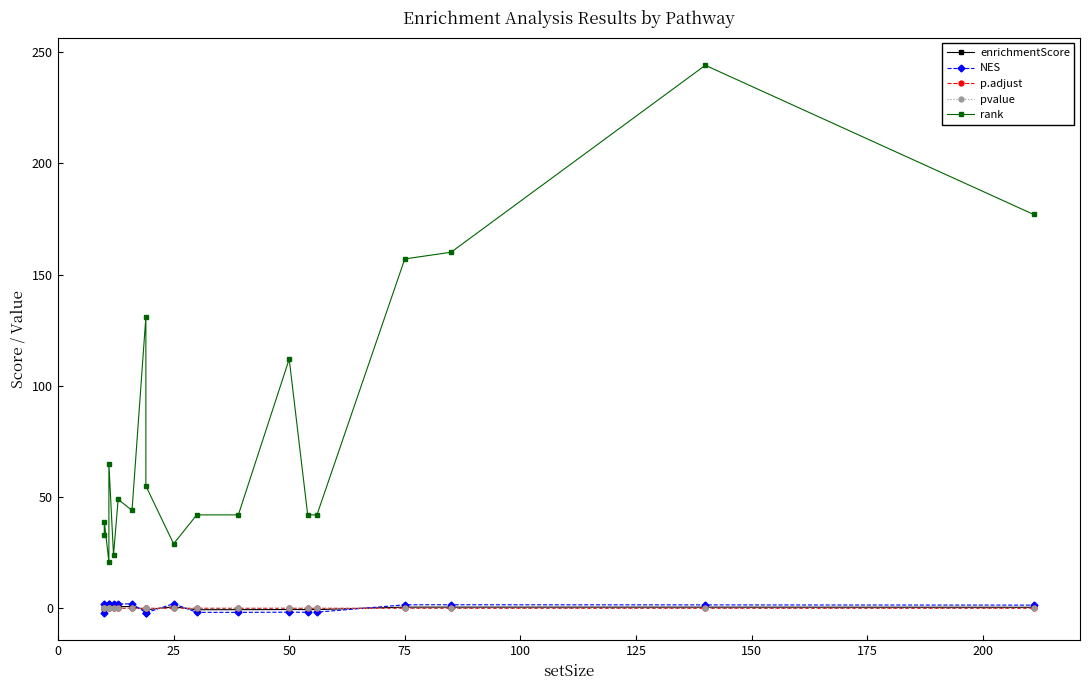

Which series has the widest spread of values?

rank